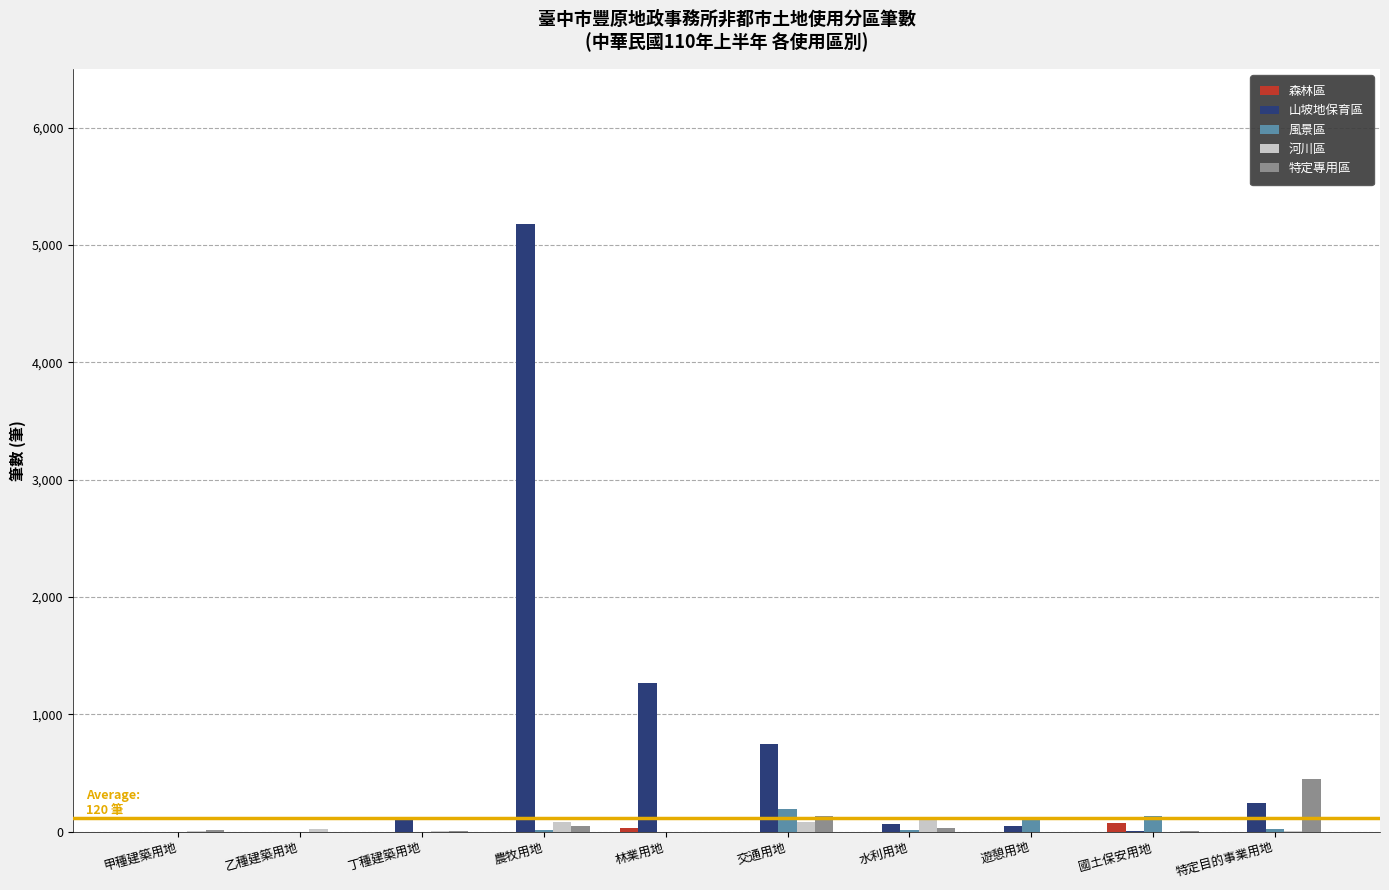

At which category is the sum across all series the highest?

農牧用地